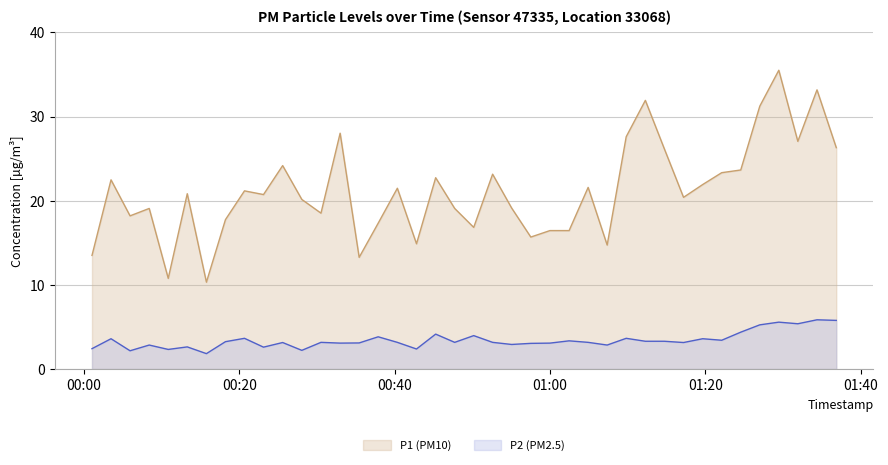

What is the difference between the maximum and minimum values in the P1 series?

25.2